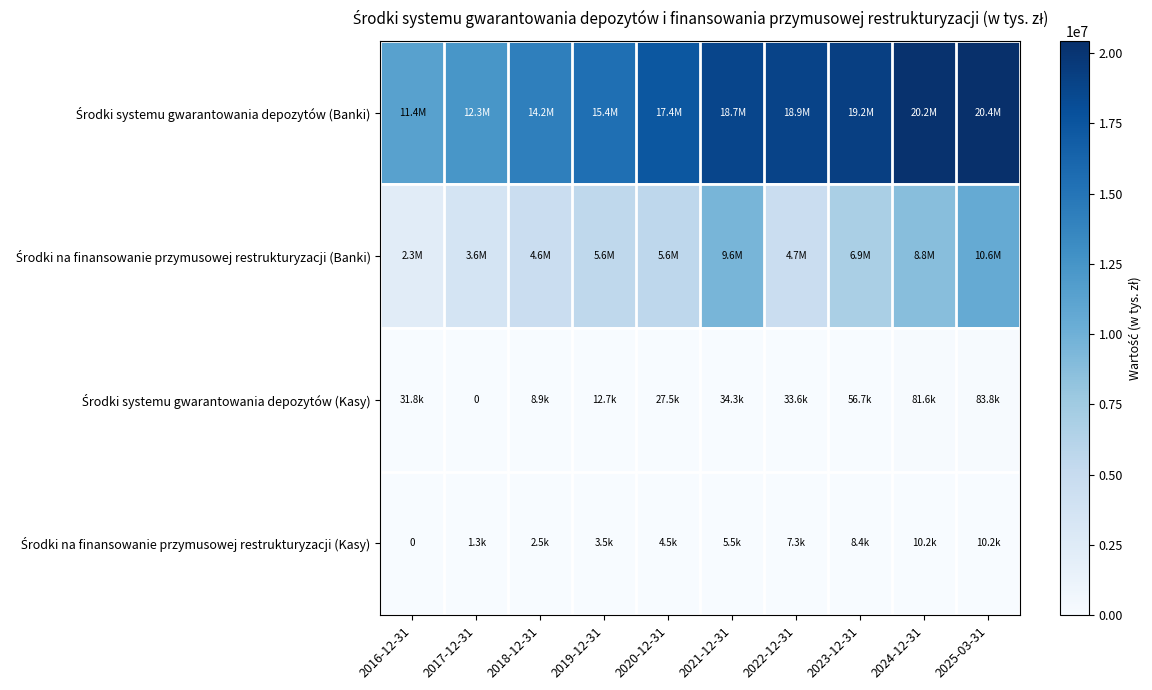

What is the maximum value shown in the chart?

20440682.2